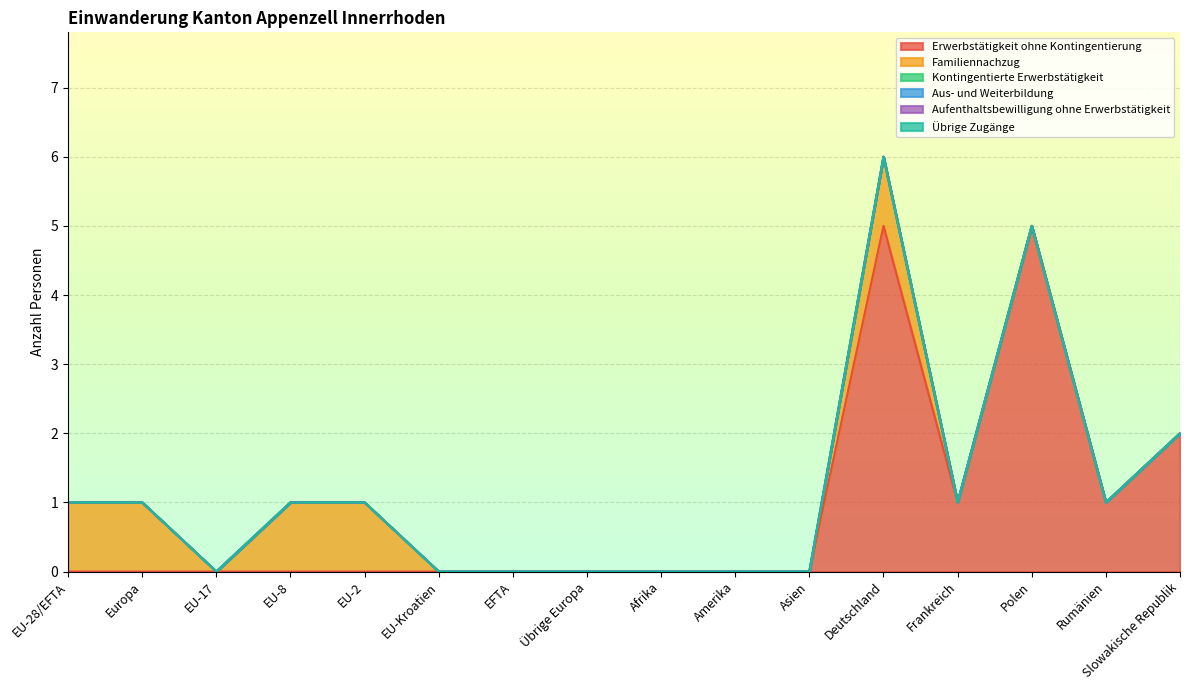

Does the chart have visible grid lines?

Yes